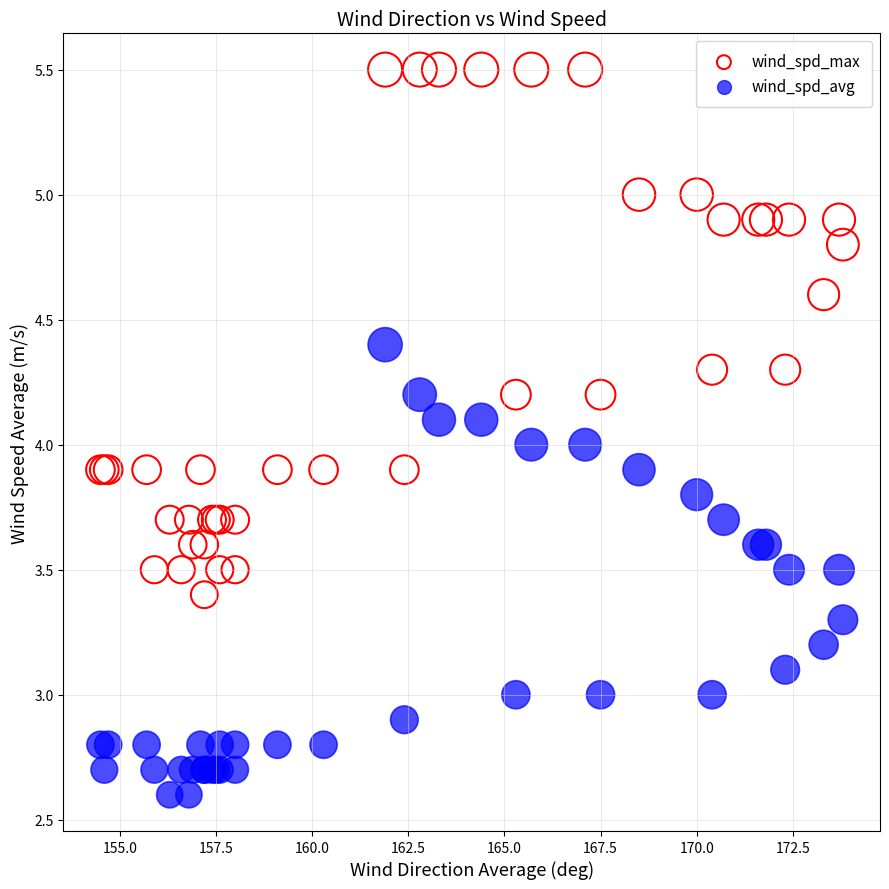

Which series contains the lowest Y value?

wind_spd_avg